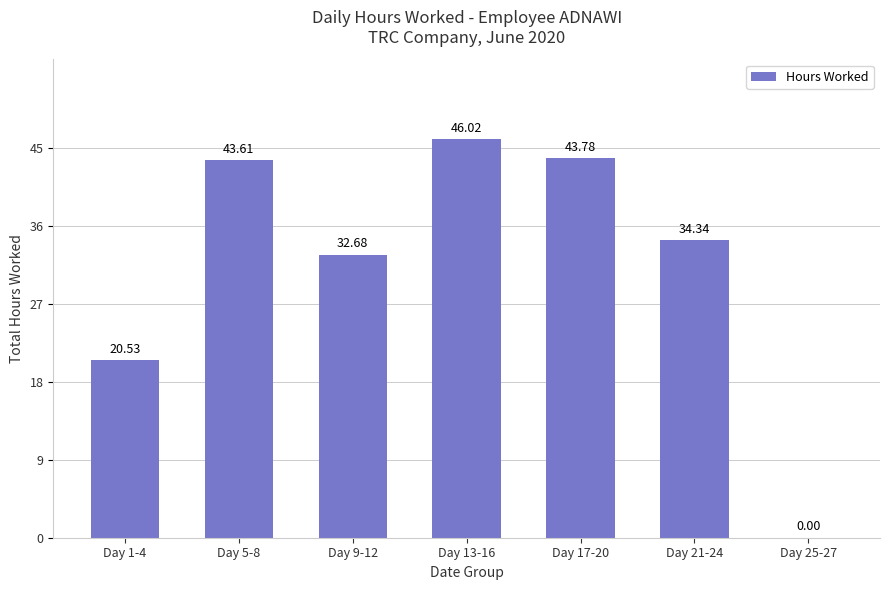

Which has a higher value, Day 17-20 or Day 25-27?

Day 17-20